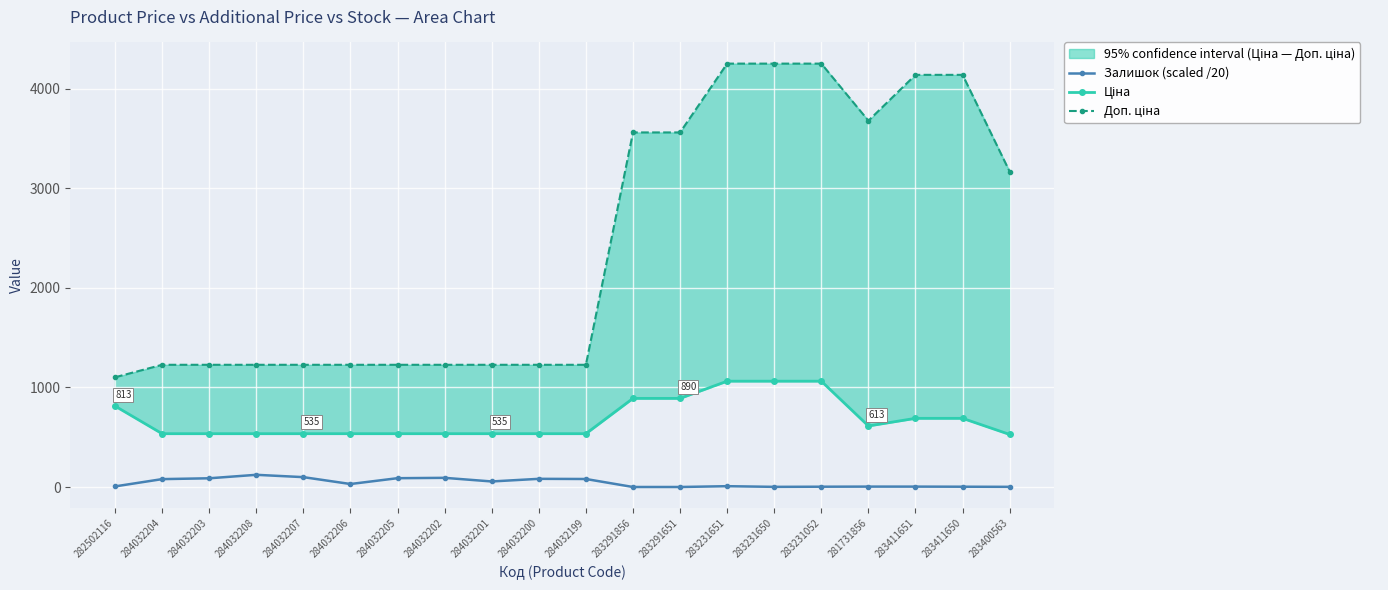

The value of Ціна at 283411650 is 480.0. True or false?

False